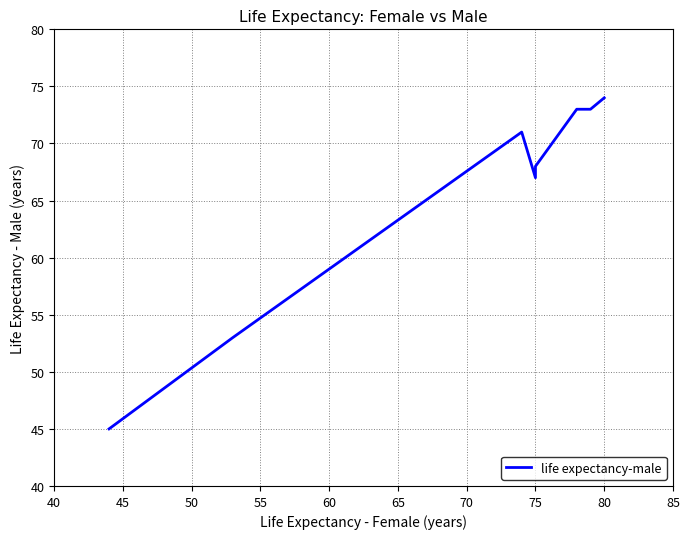

How many interior local peaks (higher than both neighbors) does the data have?

1